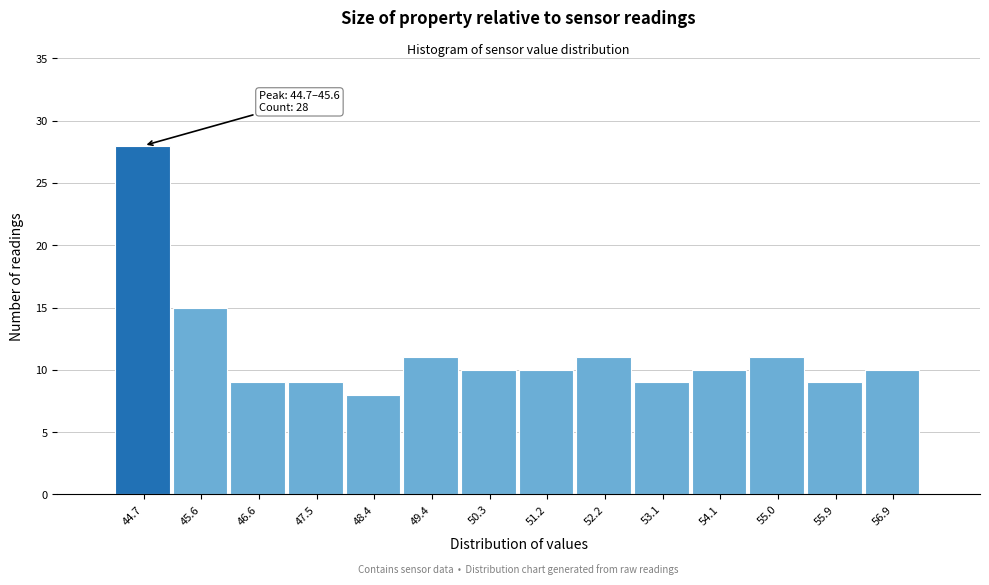

Reading left to right, what are all the values shown in this chart?

44.7=28	45.6=15	46.6=9	47.5=9	48.4=8	49.4=11	50.3=10	51.2=10	52.2=11	53.1=9	54.1=10	55.0=11	55.9=9	56.9=10